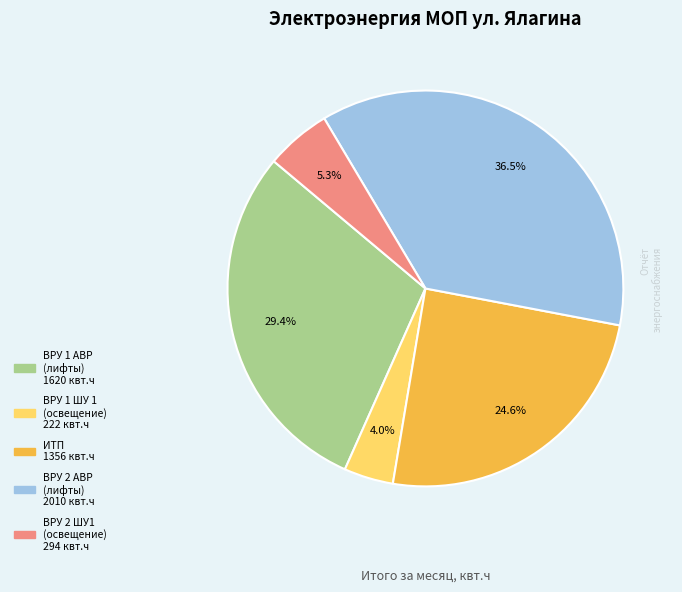

Is there any slice that represents more than half of the pie?

No